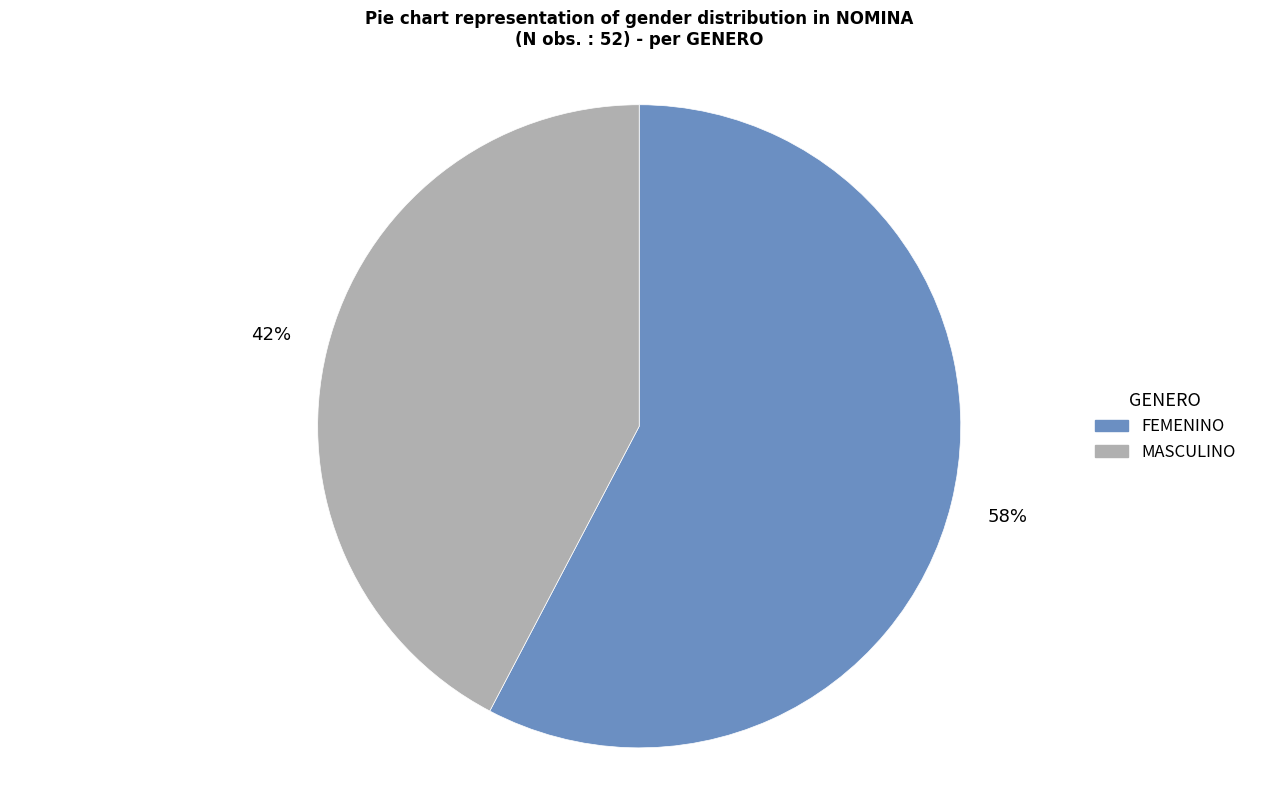

Do FEMENINO and MASCULINO together represent more than half of the pie?

Yes